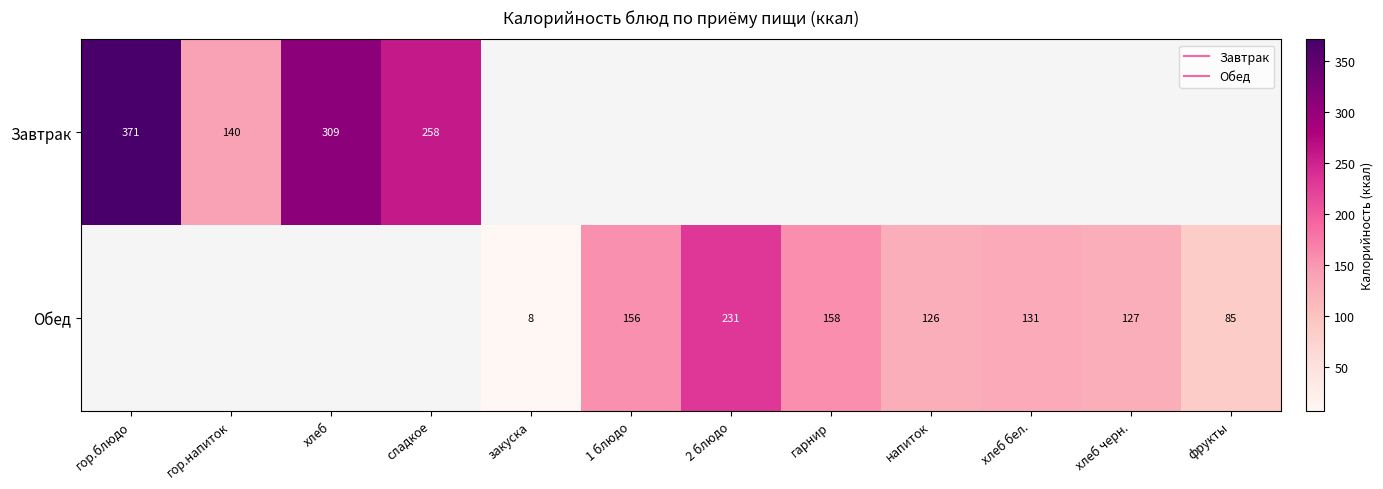

Count the number of data series in this chart.

2